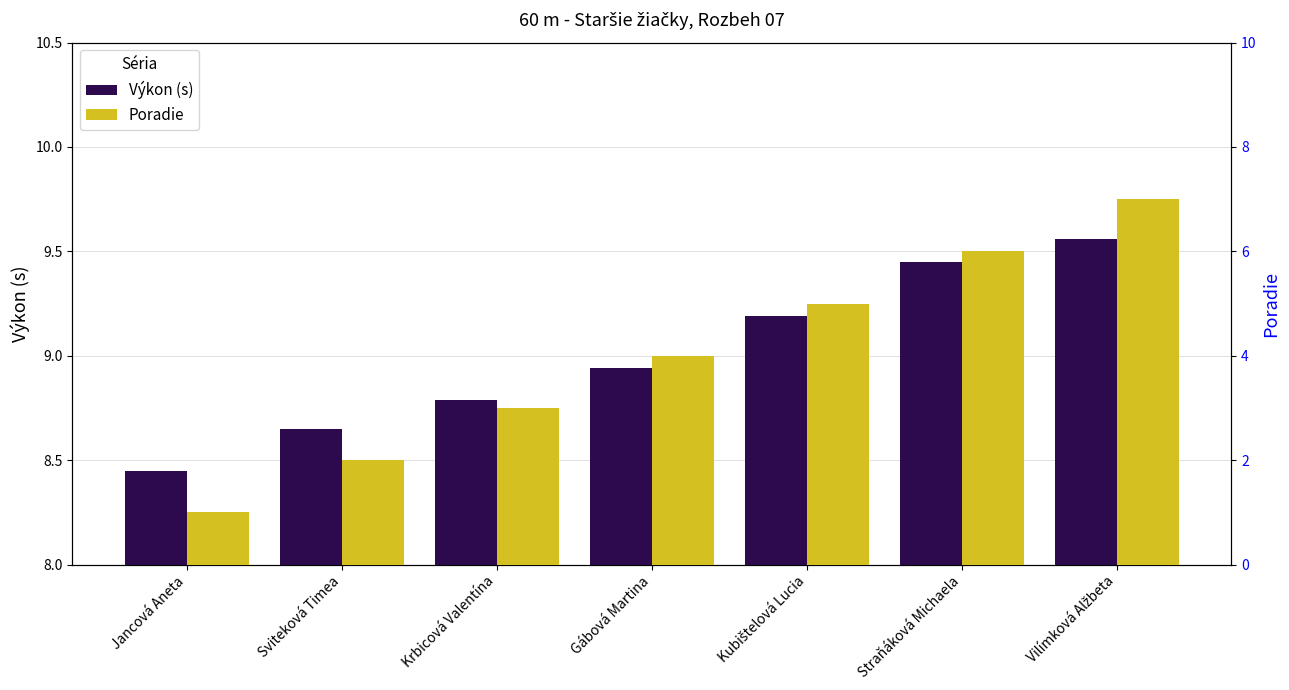

At which label does Poradie first exceed 4?

Kubištelová Lucia